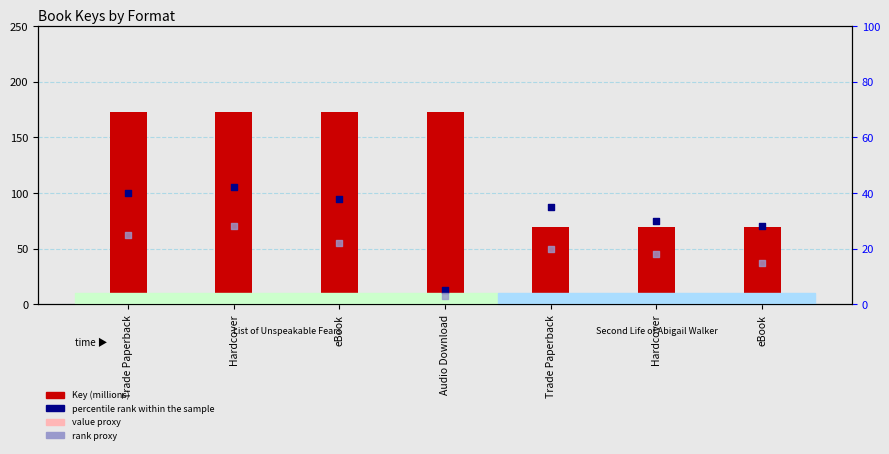

Which series contains the lowest Y value?

rank proxy